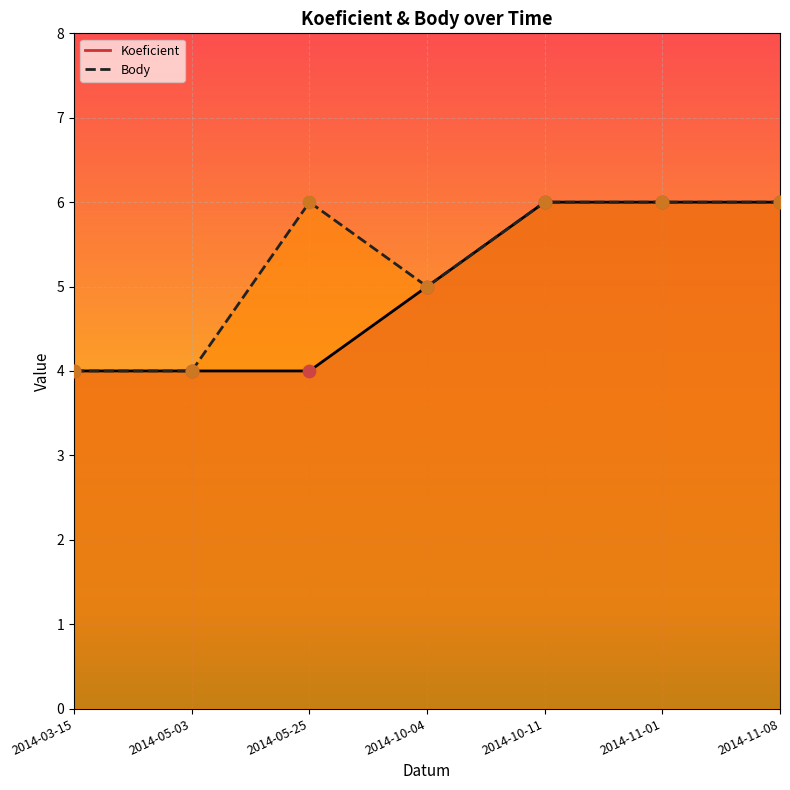

Is the value of Body at 2014-10-11 greater than the value of Koeficient at 2014-05-03?

Yes